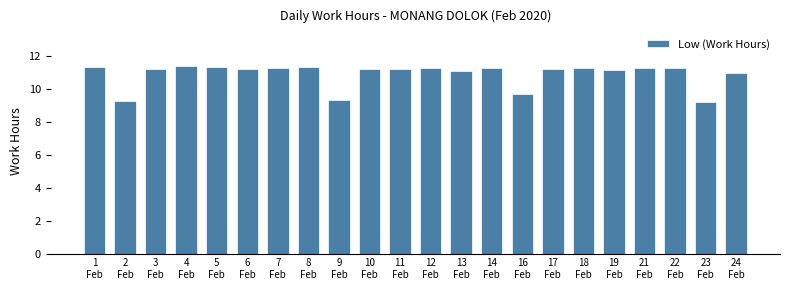

What is the approximate value at 4
Feb?

11.4